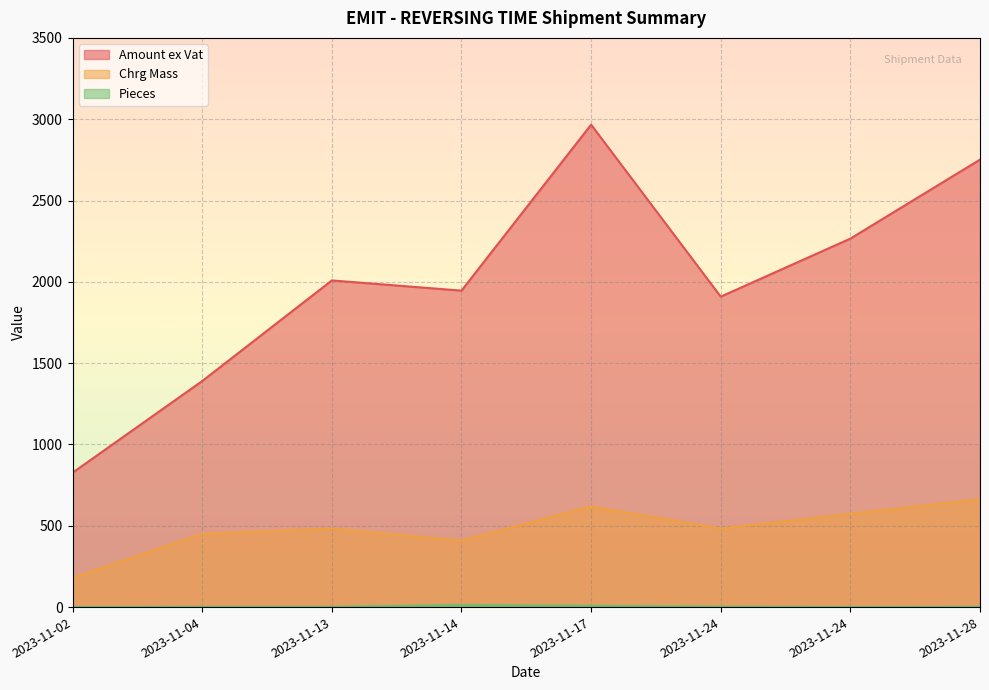

True or false: Pieces and Amount ex Vat cross at least once.

False